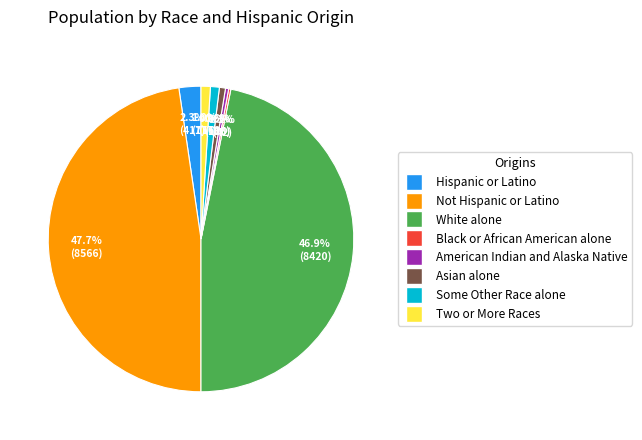

What percentage is the Hispanic or Latino slice, to the nearest percent?

2%